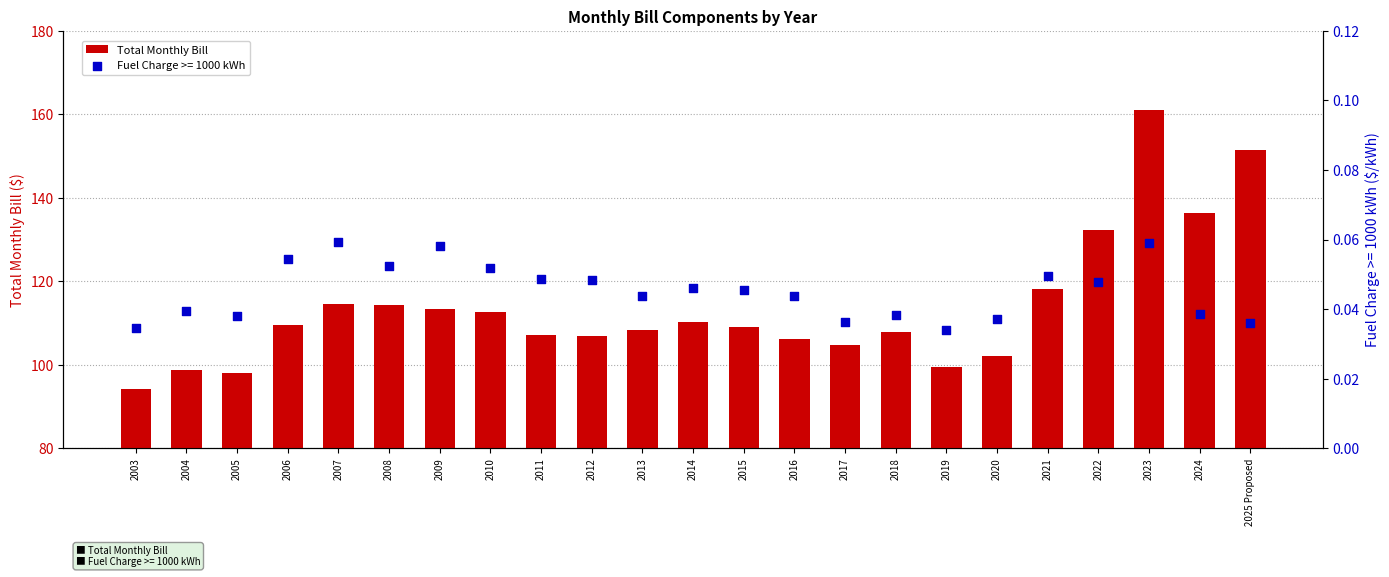

Approximately how many times larger is the value at 2022 compared to 2023?

0.8